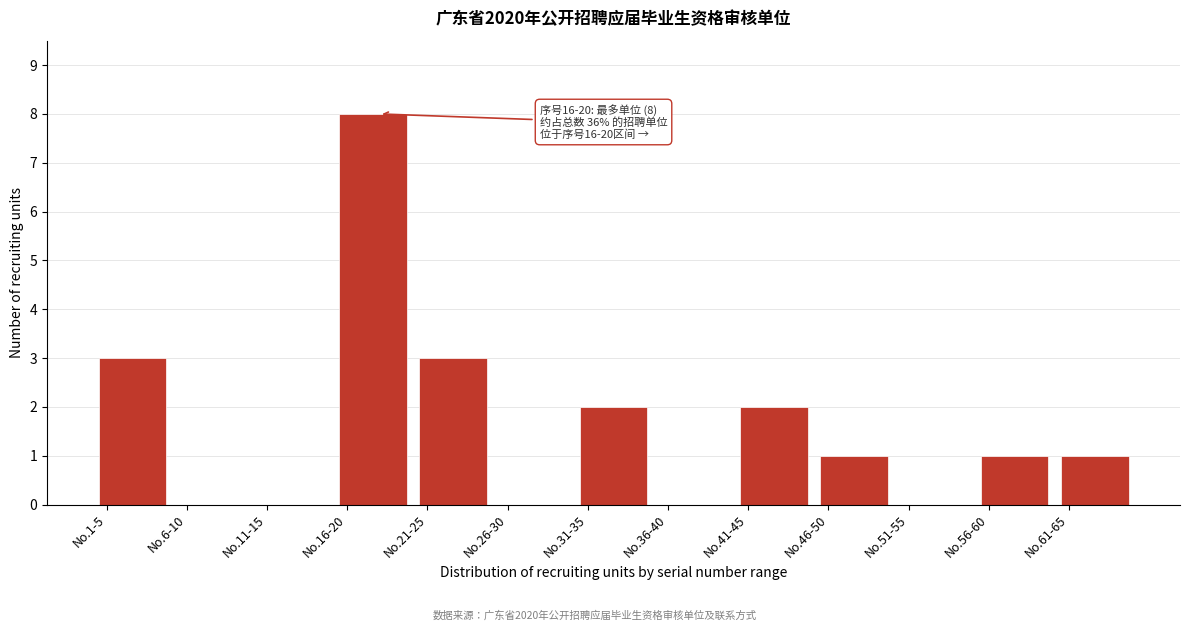

Reading left to right, what are all the values shown in this chart?

No.1-5=3	No.6-10=0	No.11-15=0	No.16-20=8	No.21-25=3	No.26-30=0	No.31-35=2	No.36-40=0	No.41-45=2	No.46-50=1	No.51-55=0	No.56-60=1	No.61-65=1